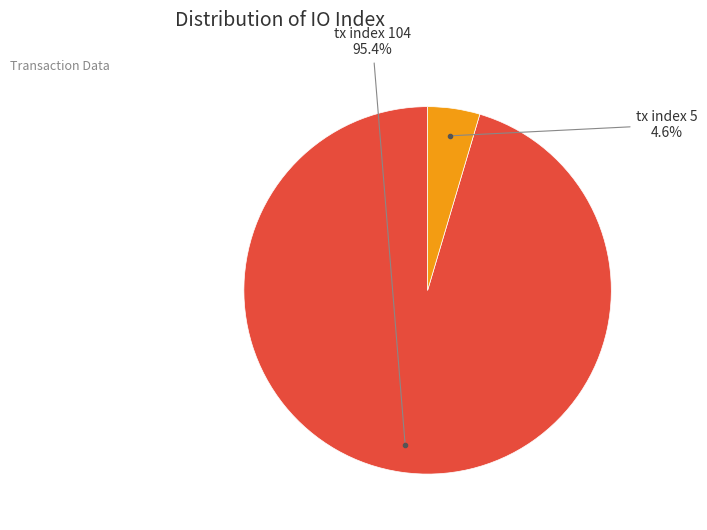

To the nearest percent, what is the combined percentage of tx index 5 and tx index 104?

100%